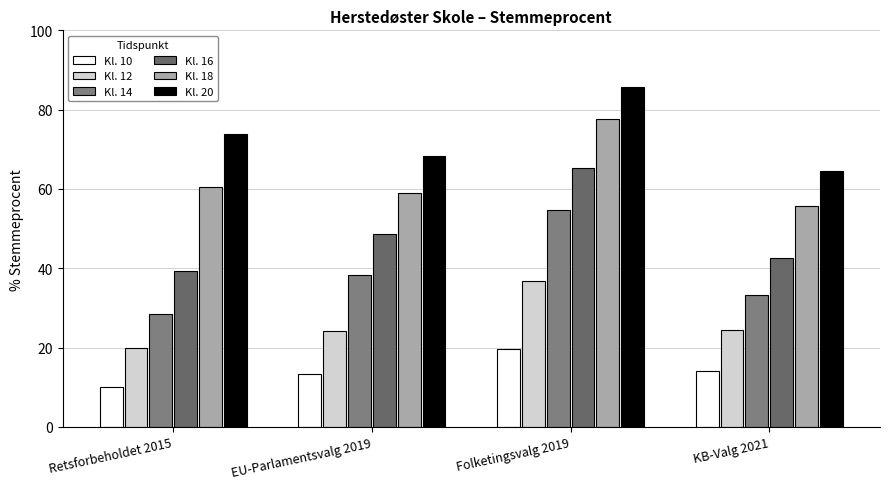

Is it true that Kl. 18 equals 77.6 at Folketingsvalg 2019?

True